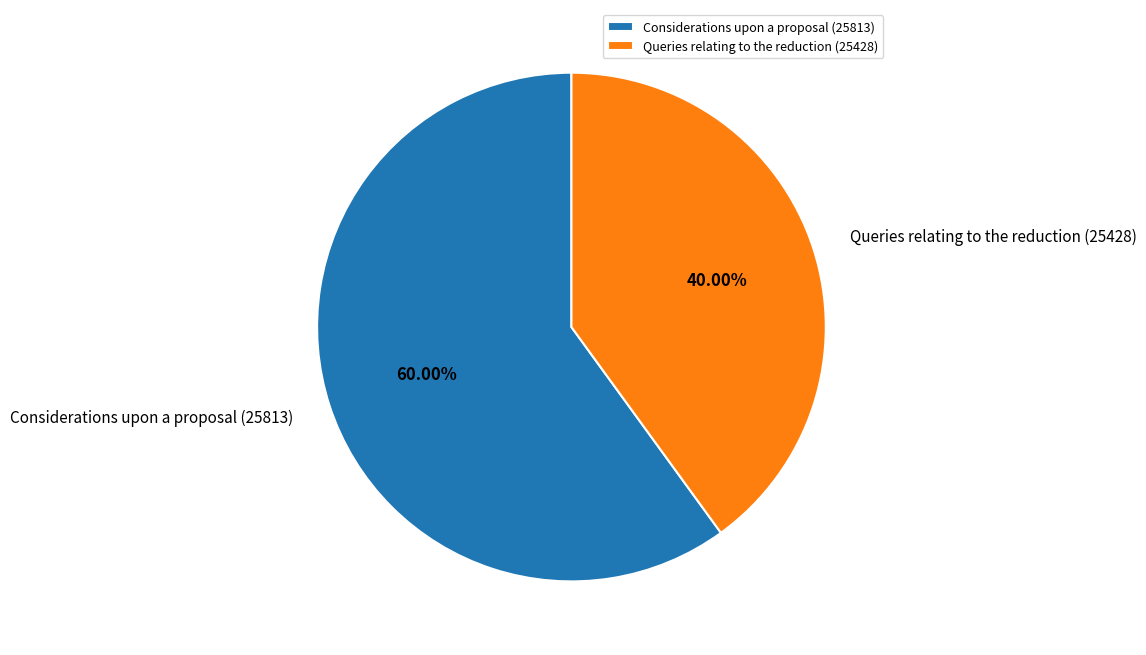

Count the number of slices in the pie.

2